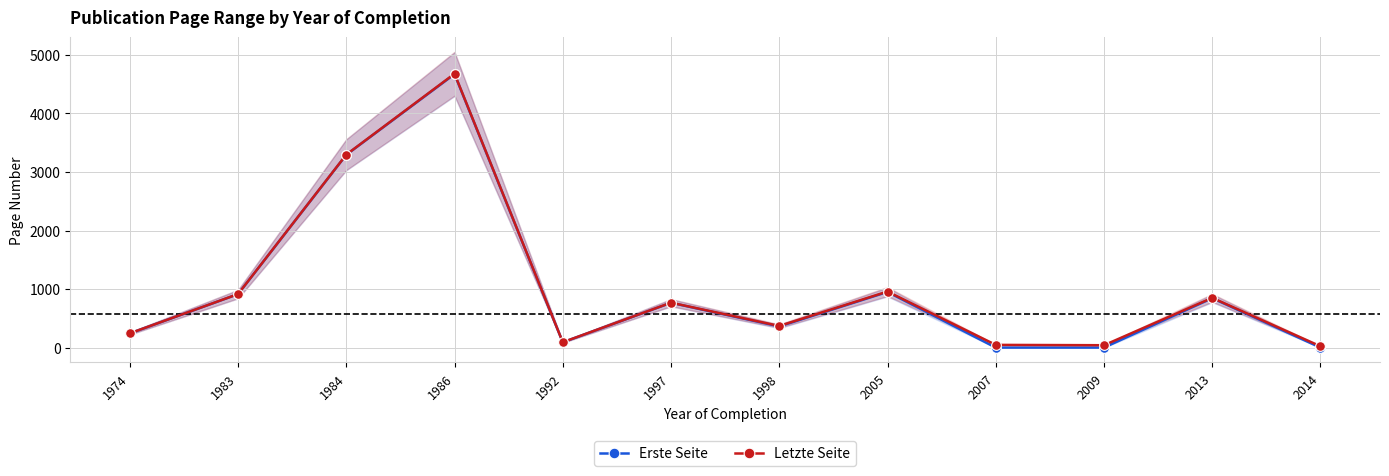

Which has a higher value, 2013 or 1998?

2013